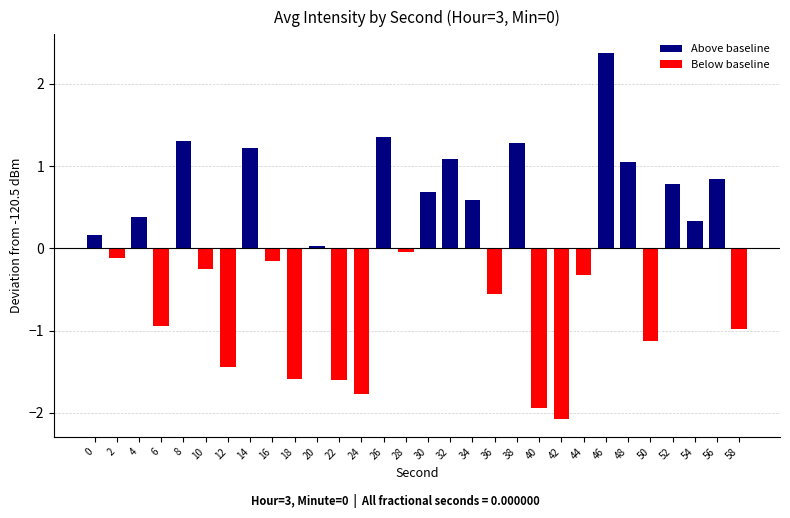

How many categories are shown in the chart?

30